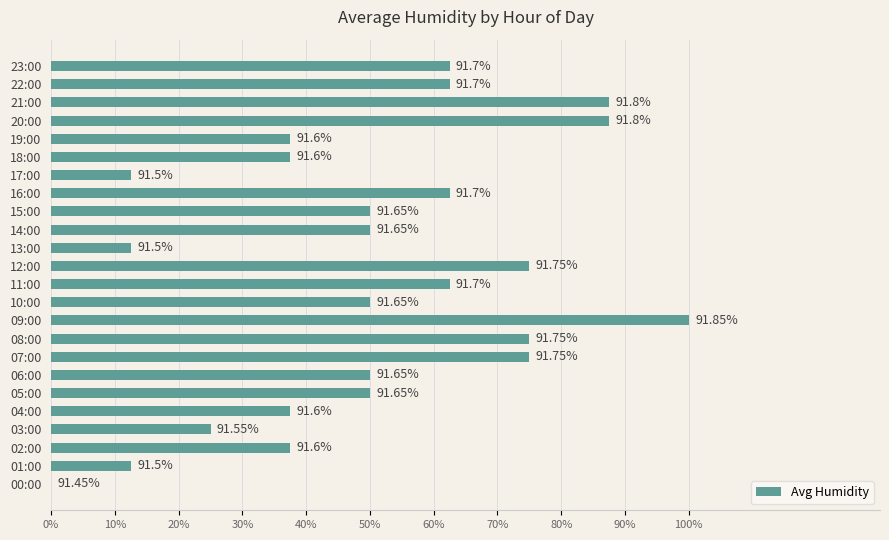

What is the sum of all values?

1212.5